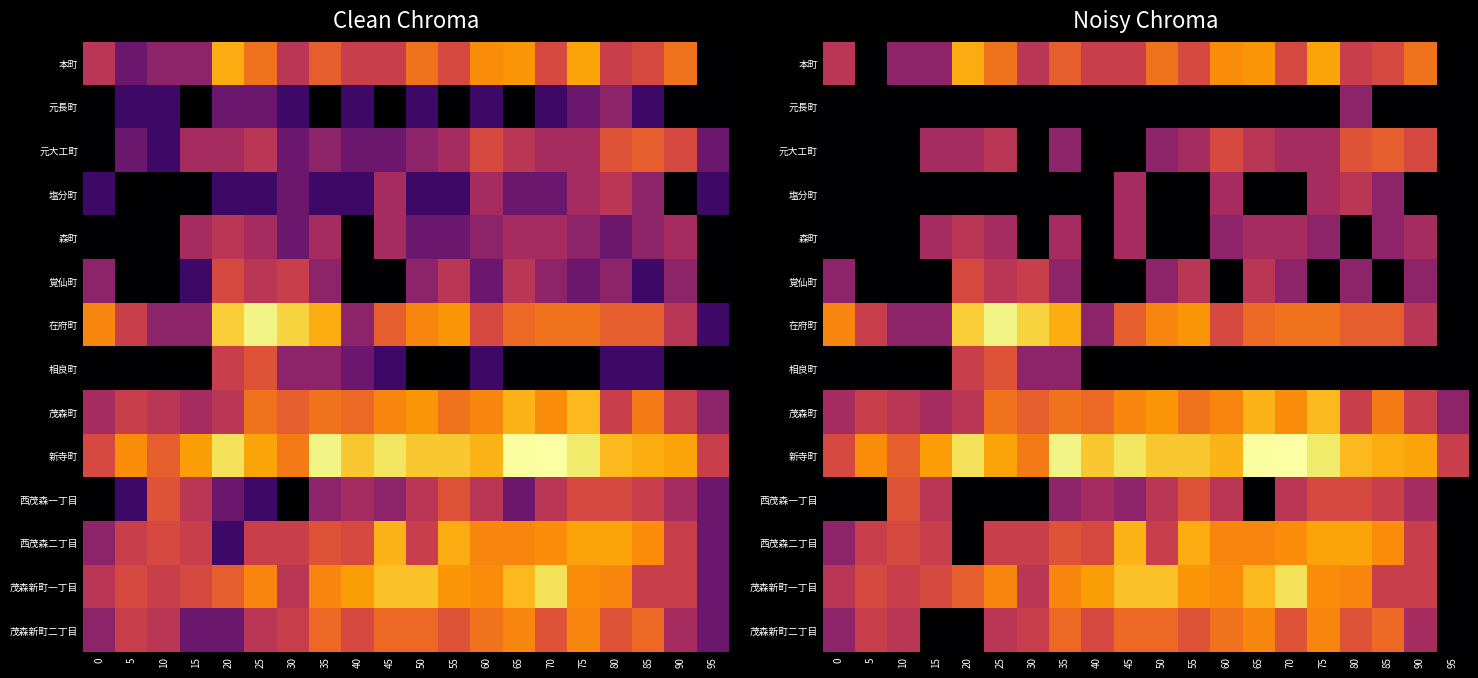

The value of 西茂森一丁目 at 30 is 0.0. True or false?

True